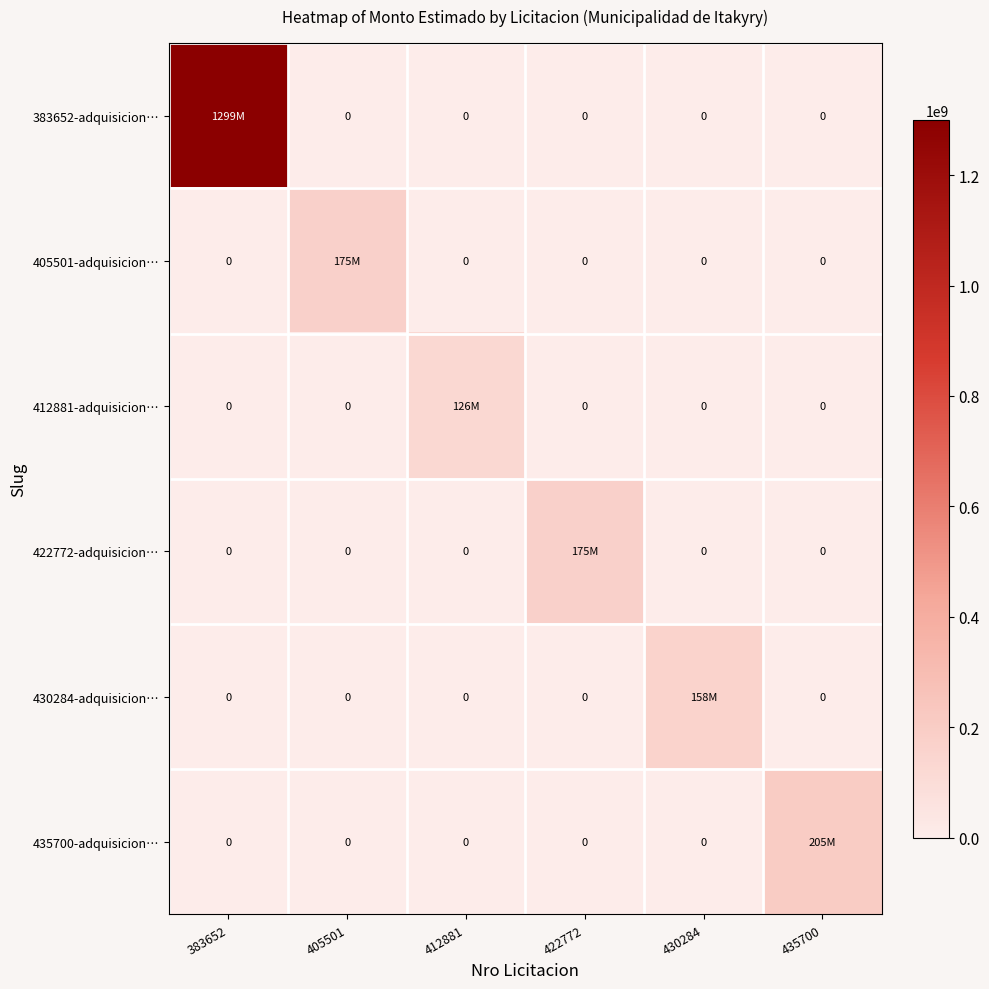

Which category has the lowest value in the 412881-adquisicion… series?

383652